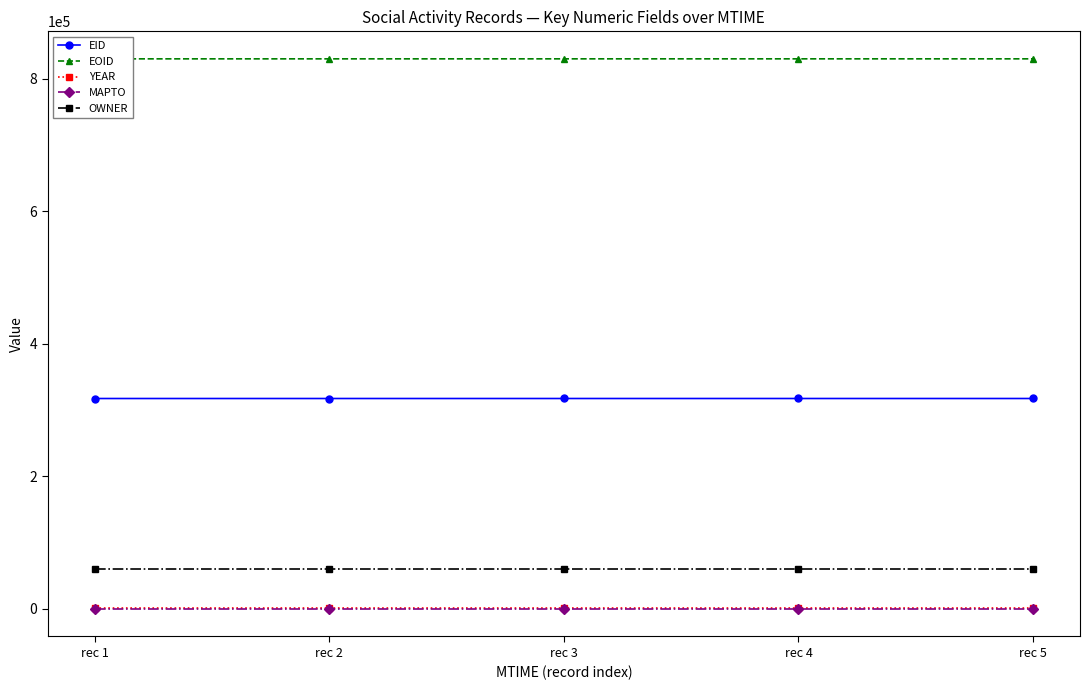

Is it true that EID equals 487398 at rec 4?

False